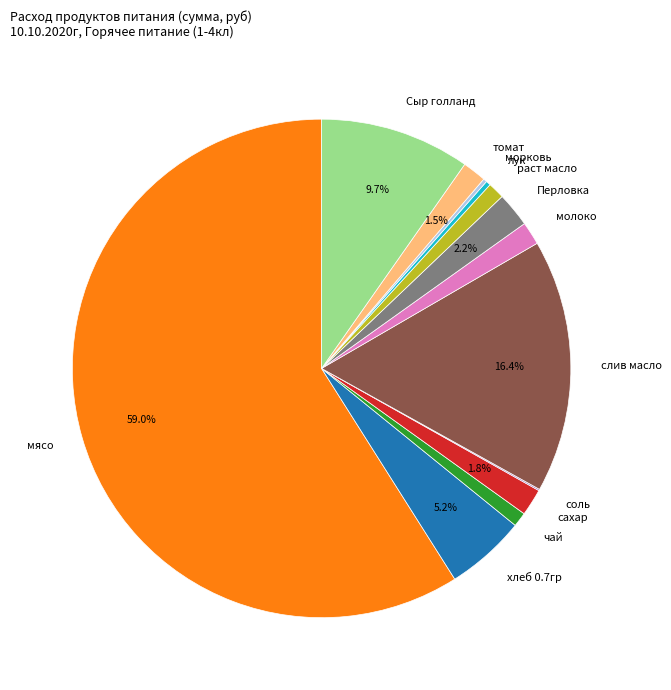

What percentage is NOT represented by сахар?

98.2%